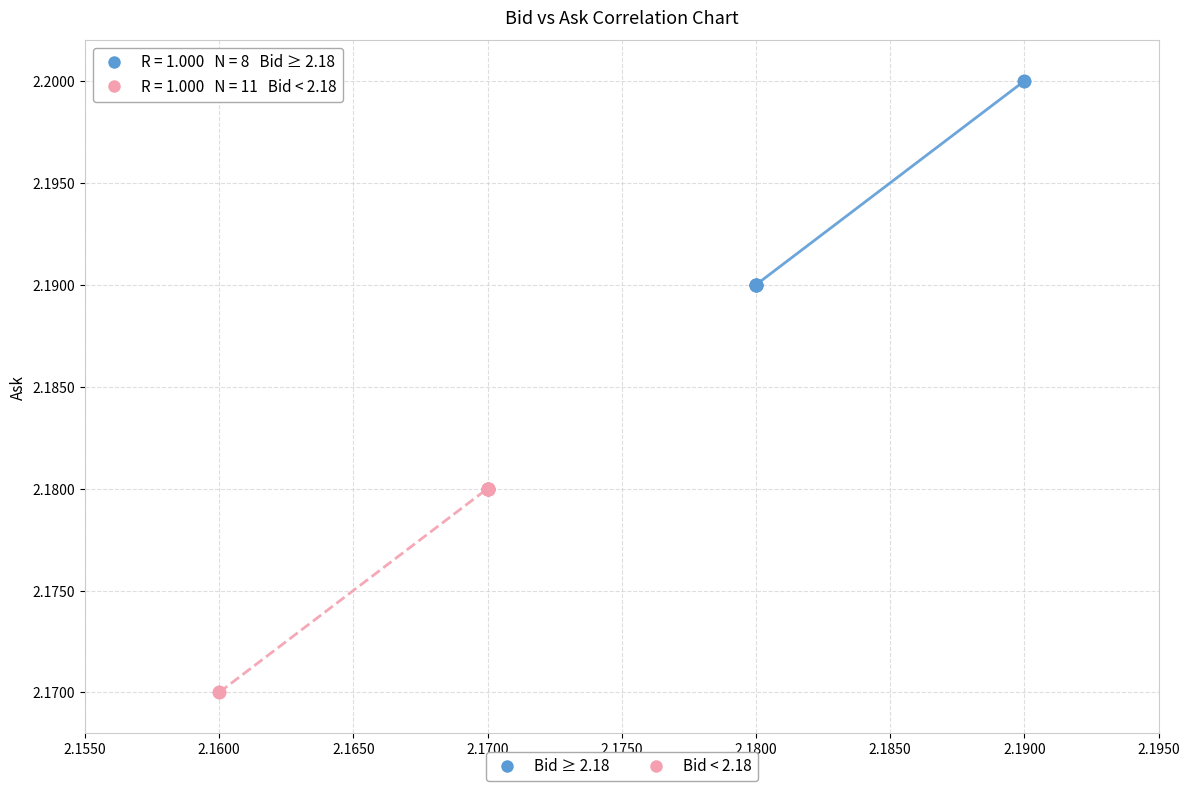

What are all the series names shown in the legend?

Bid ≥ 2.18, Bid < 2.18